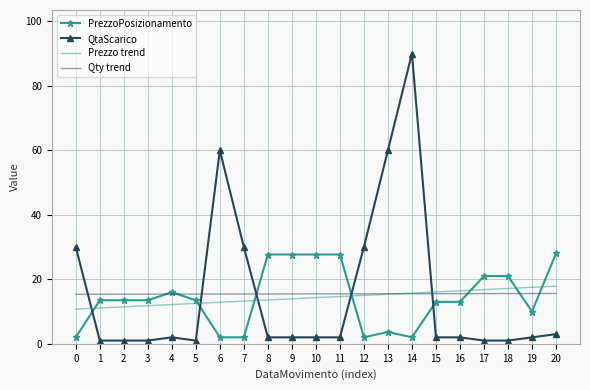

Is it true that QtaScarico equals 1.0 at 18?

True